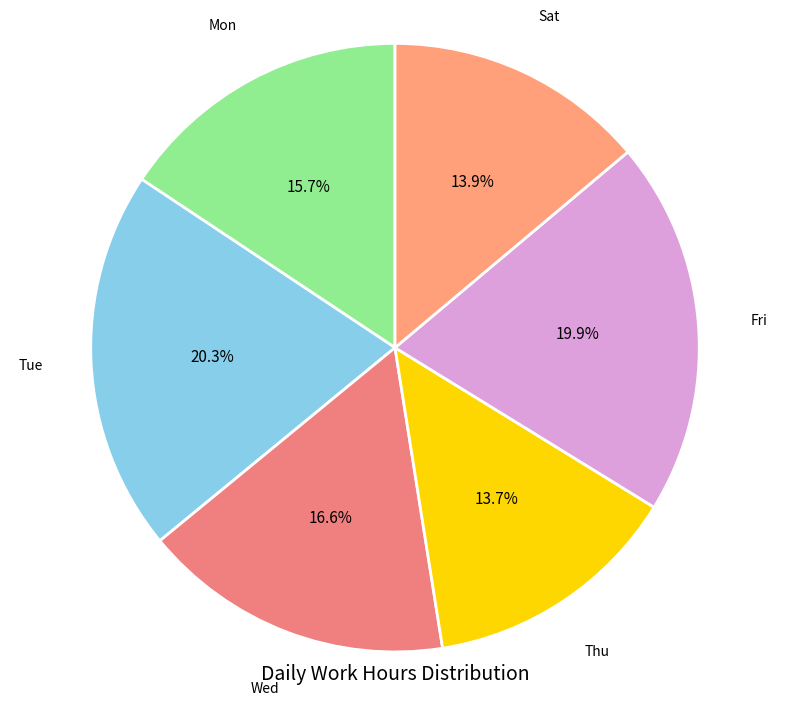

How many slices are in this pie chart?

6